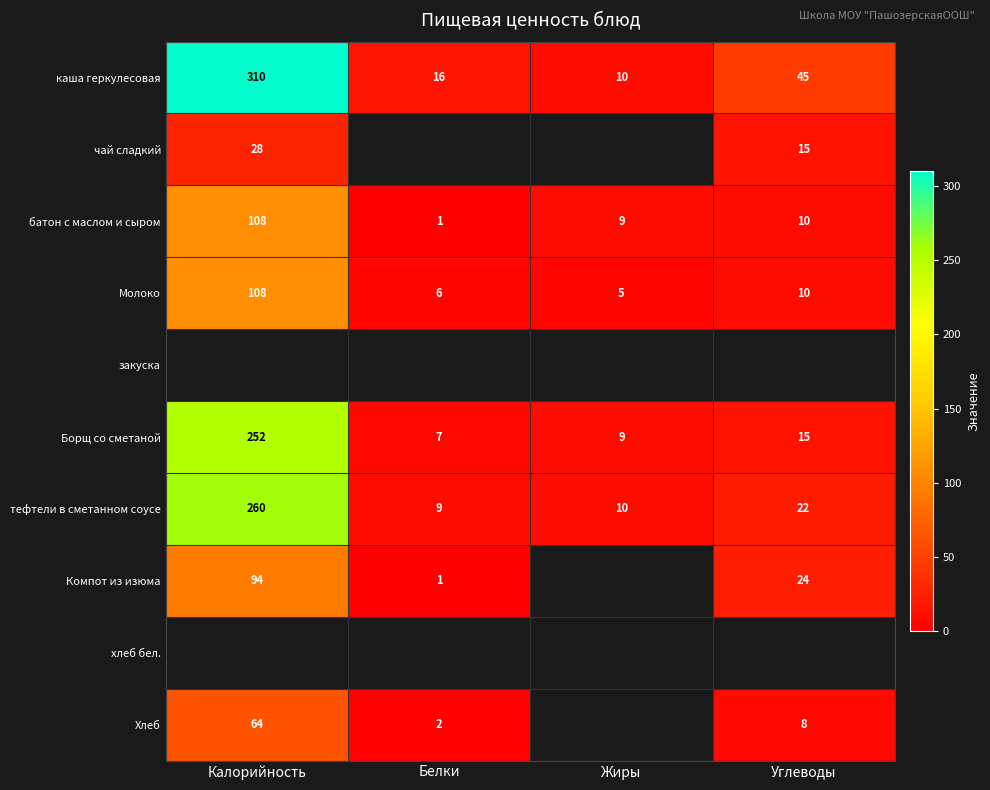

List the labels in order of батон с маслом и сыром value, largest first.

Калорийность, Углеводы, Жиры, Белки